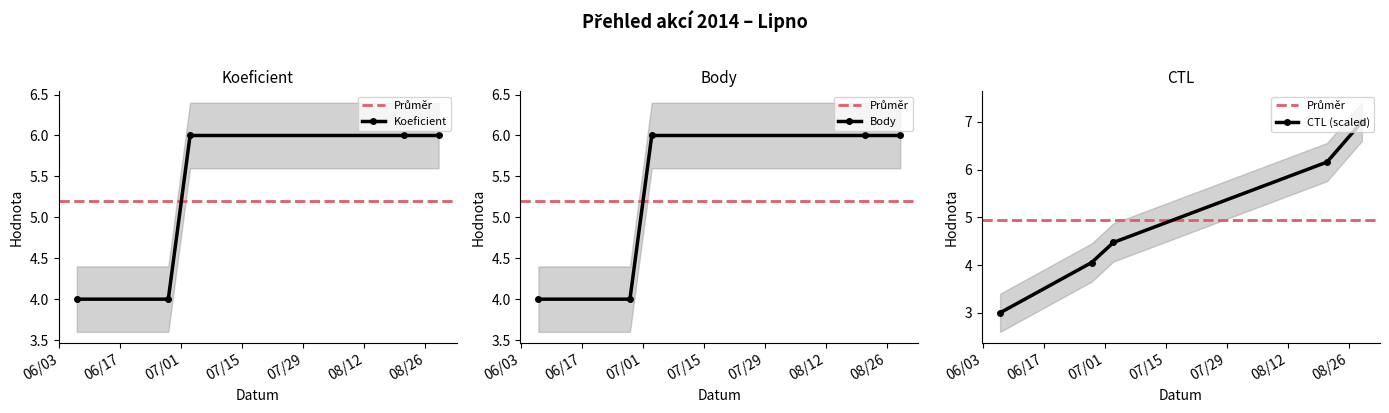

Is it true that Body equals 6.0 at 2014-07-03?

True